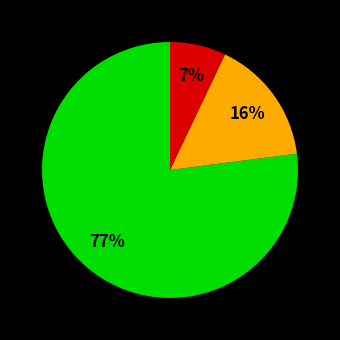

Does any single category account for the majority?

Yes